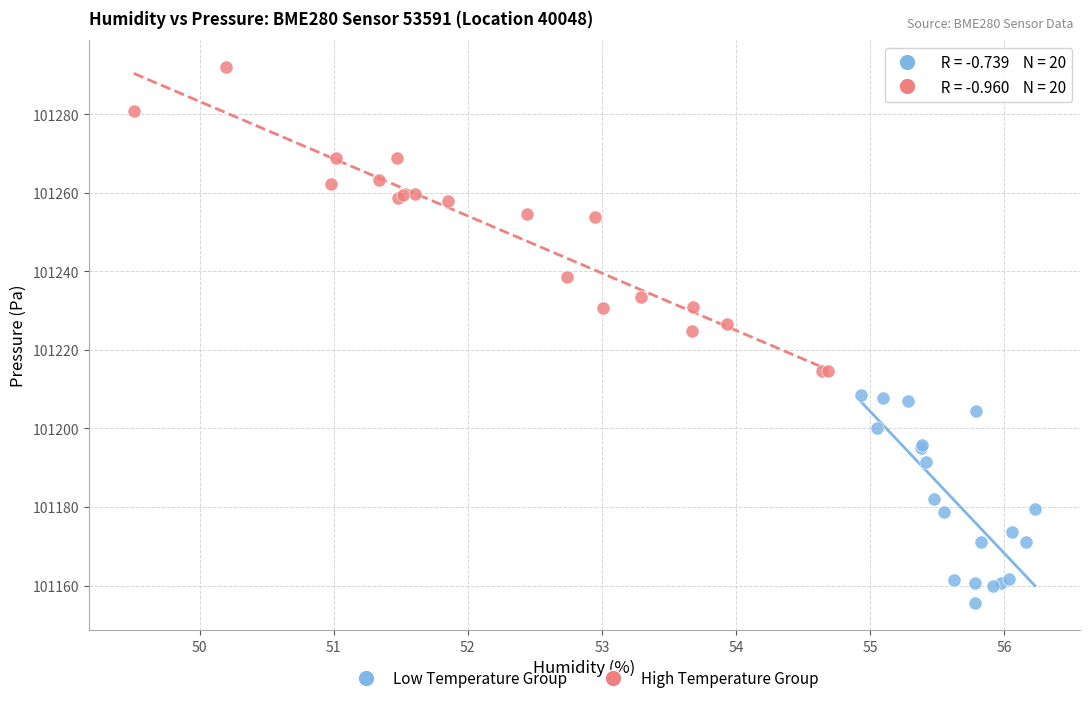

Which series reaches the minimum Y coordinate?

Low Temperature Group